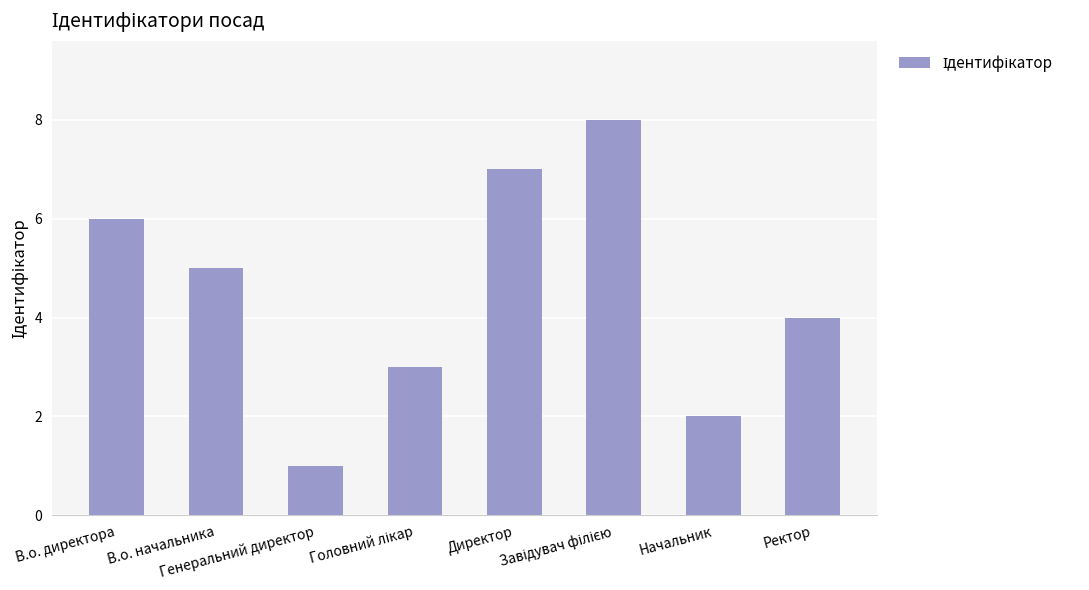

Reading left to right, transcribe all the data shown in this chart.

6	5	1	3	7	8	2	4